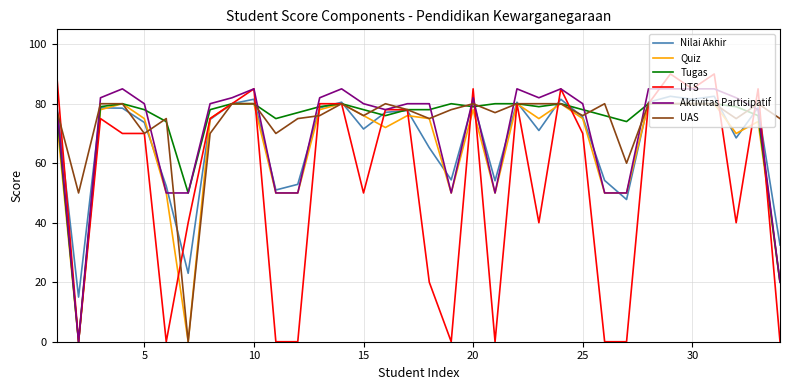

Which series has the largest range (max minus min)?

UTS